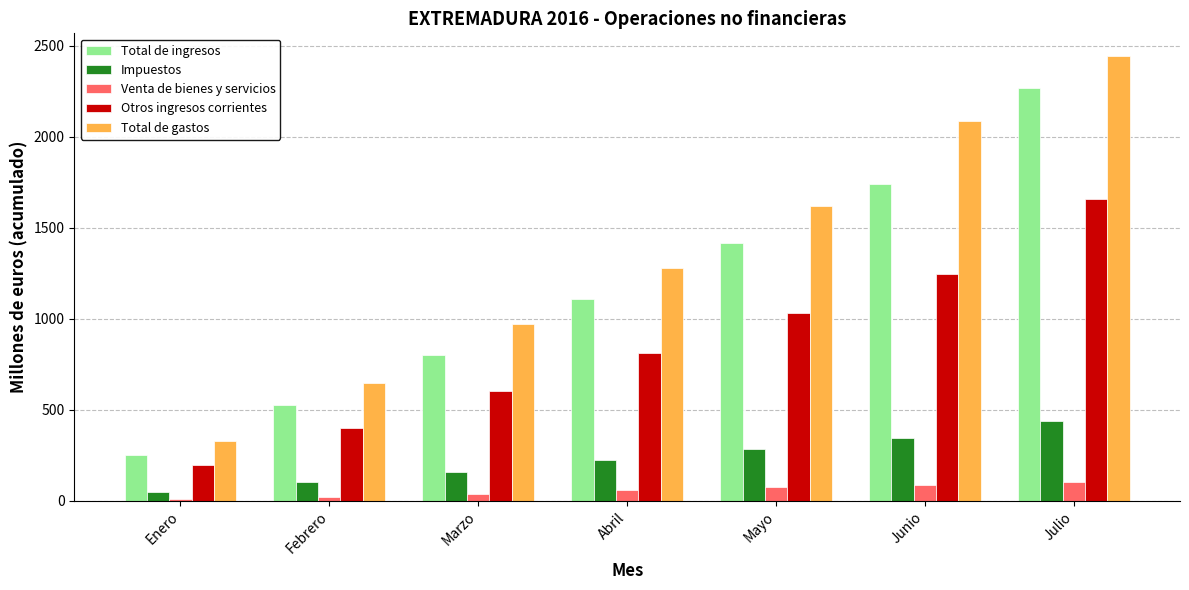

Rank the series by their maximum value, from highest to lowest.

Total de gastos, Total de ingresos, Otros ingresos corrientes, Impuestos, Venta de bienes y servicios